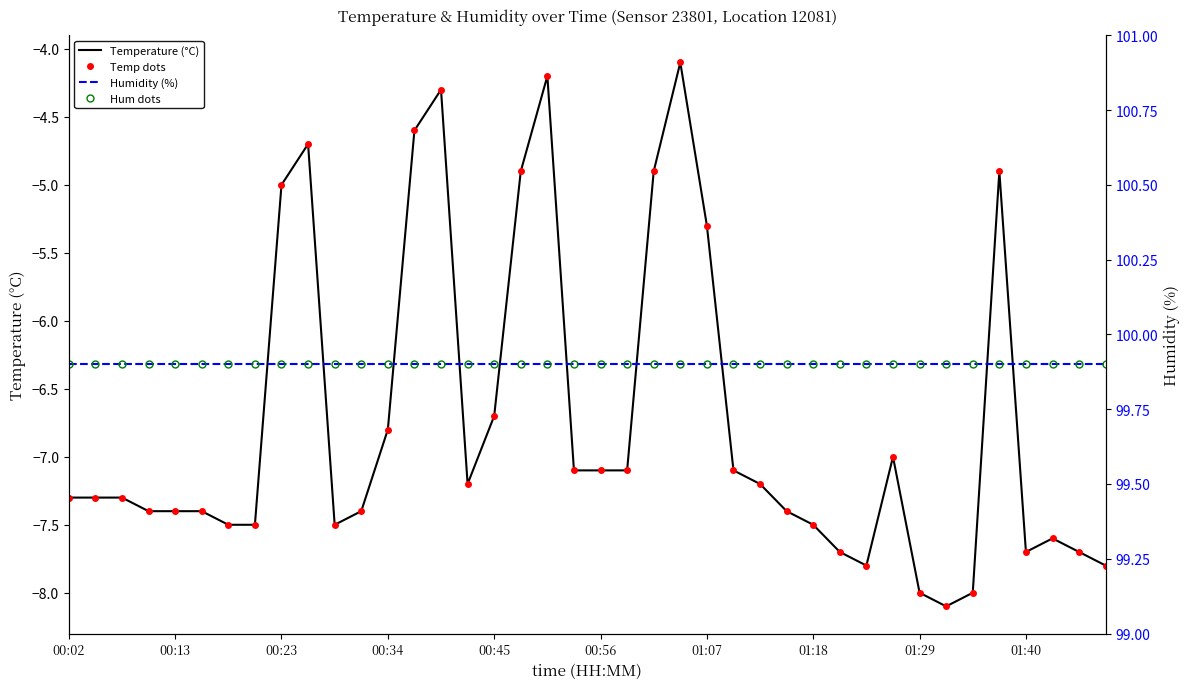

True or false: Temperature (°C) and Temp dots cross at least once.

False